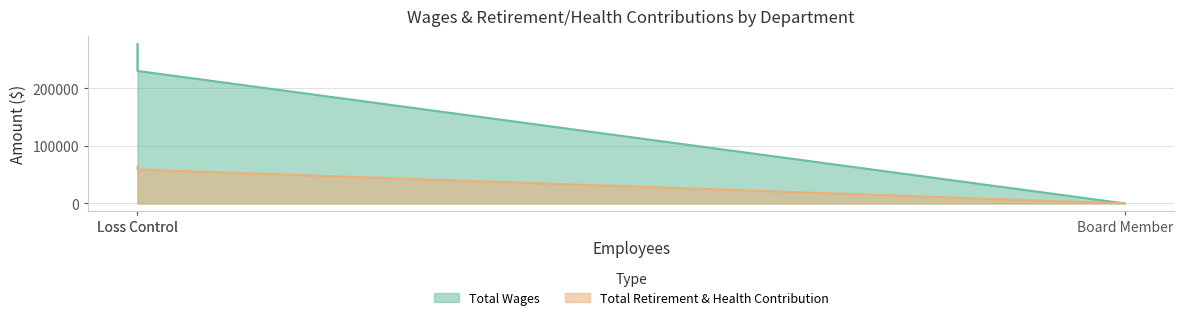

How many values in the Total Wages series exceed 230426?

1